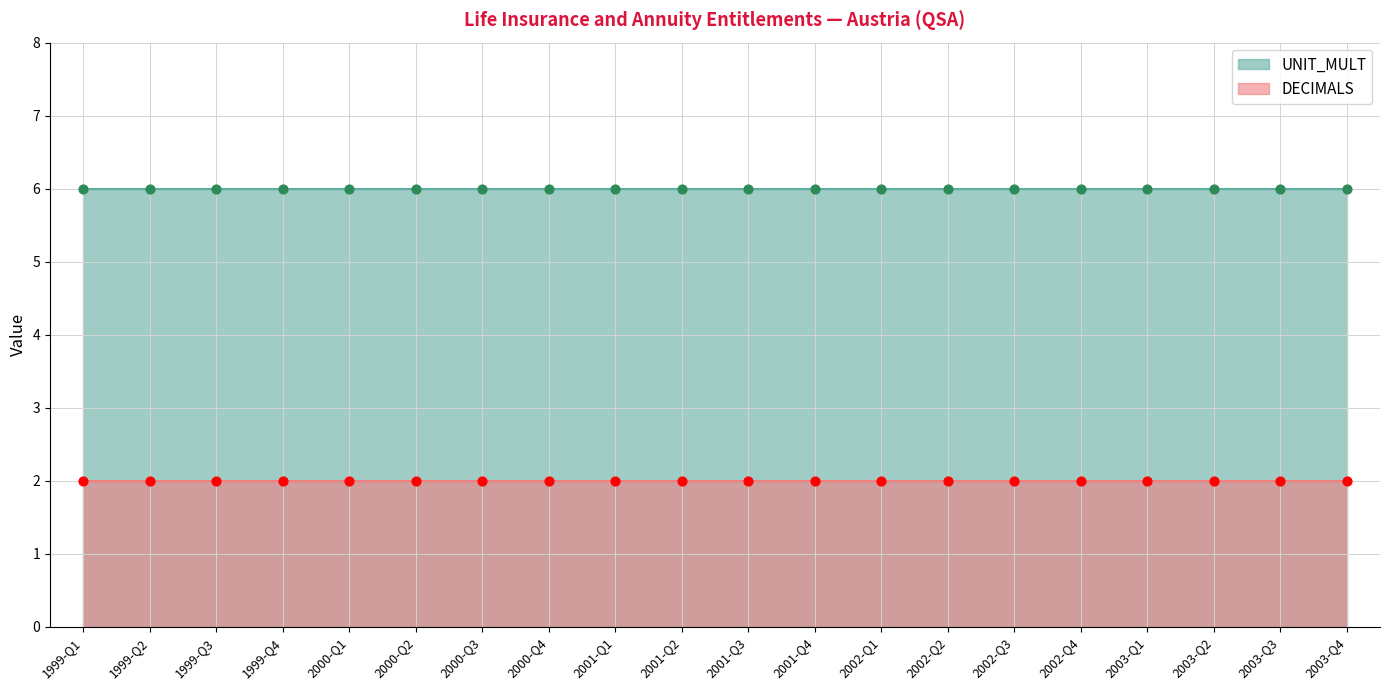

Is the value of DECIMALS at 1999-Q3 greater than the value of UNIT_MULT at 2002-Q3?

No